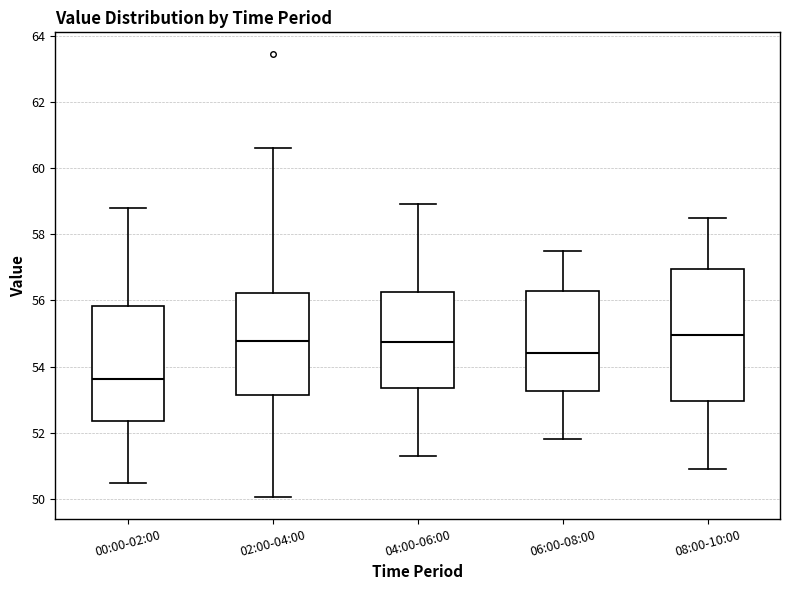

Where is the lower edge of the box for 08:00-10:00 on the y-axis? The values are not printed on the chart, so give them approximately, as read against the axis.

53.0